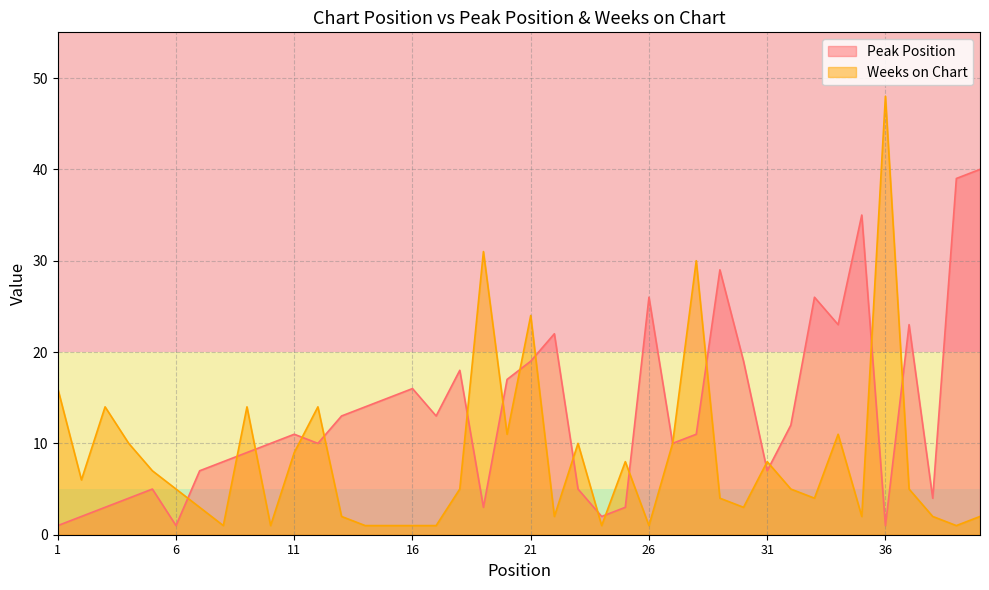

What is the smallest value displayed?

1